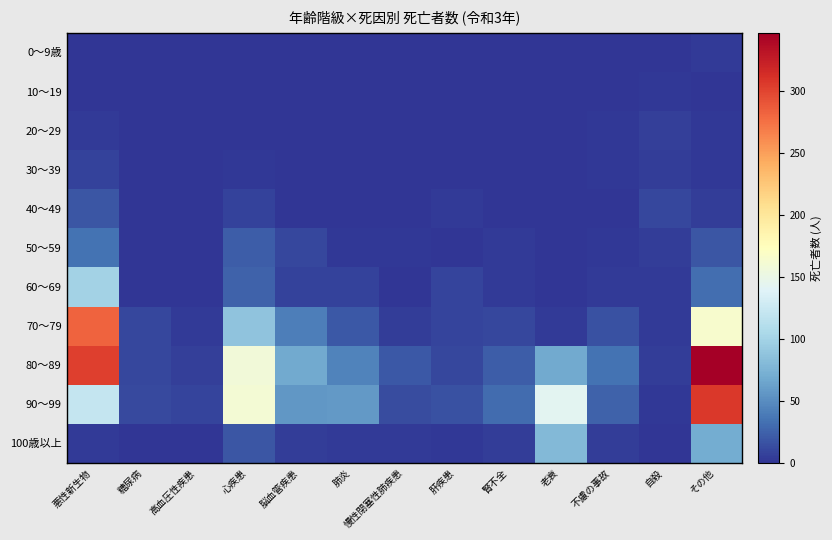

At which category is the sum across all series the highest?

その他